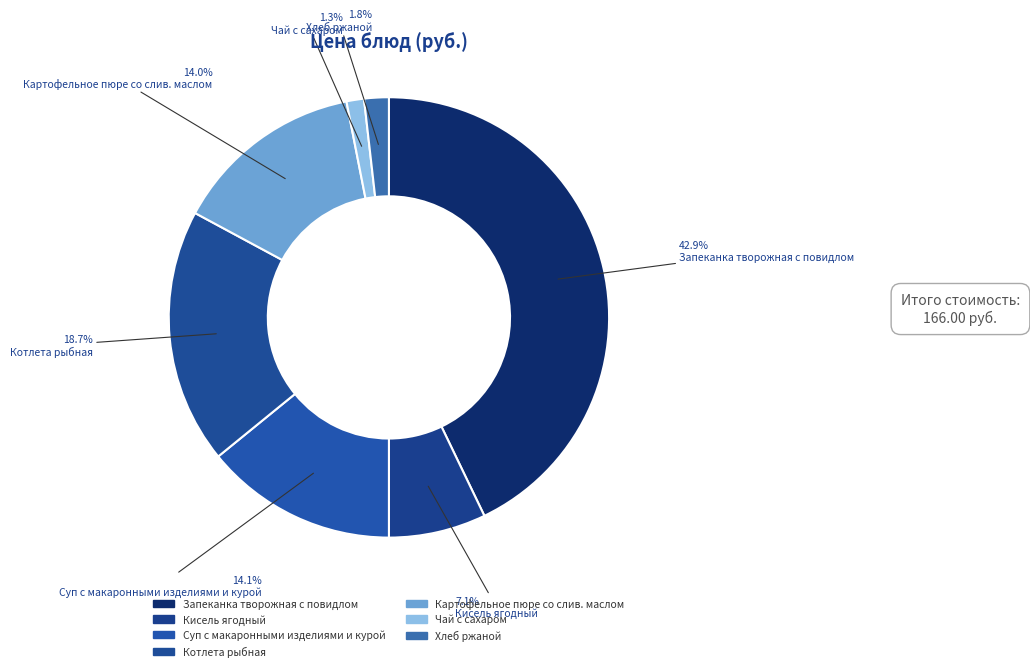

To the nearest percent, what is the combined percentage of Котлета рыбная and Кисель ягодный?

26%